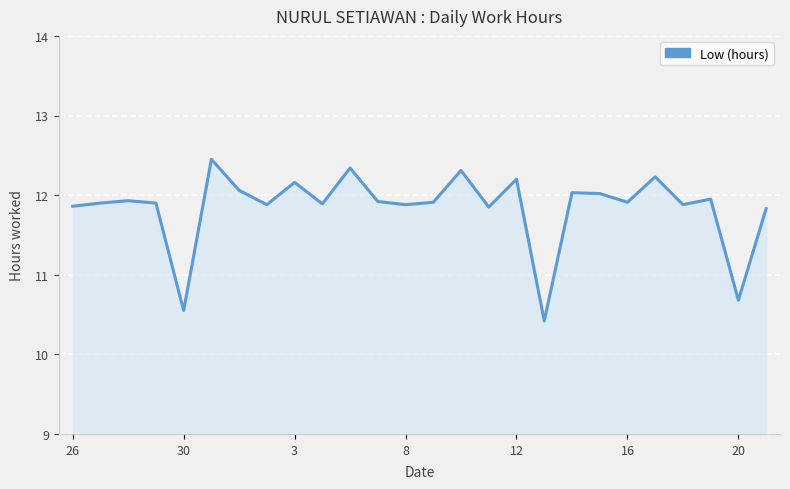

What is the difference between the maximum and minimum values?

2.0